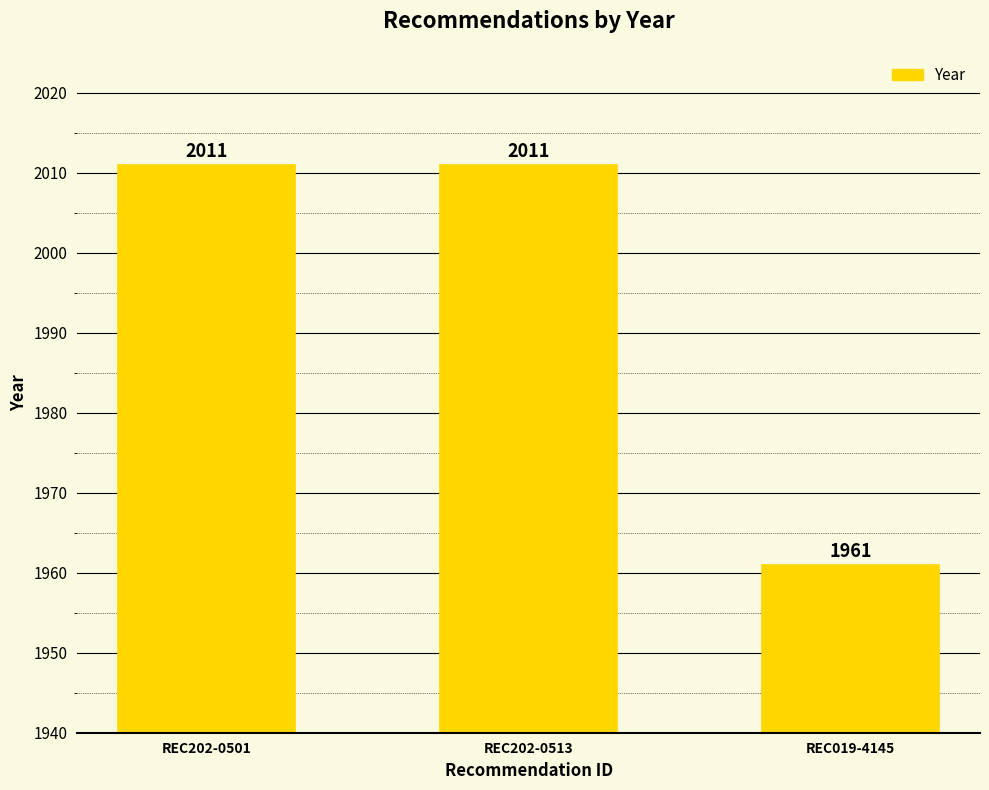

Between REC202-0513 and REC019-4145, which is larger?

REC202-0513